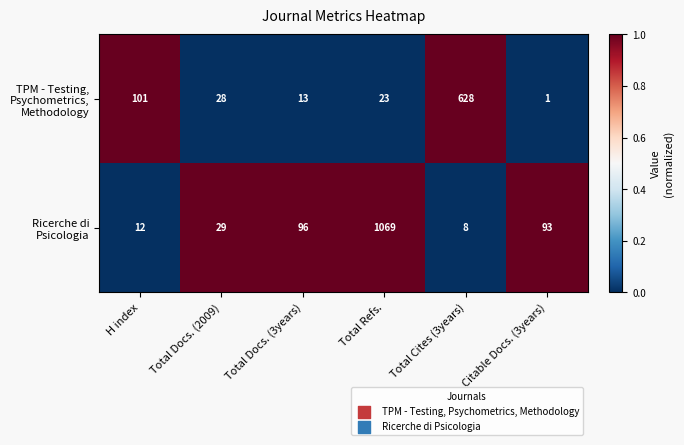

Which label corresponds to the largest value in the chart?

Total Refs.